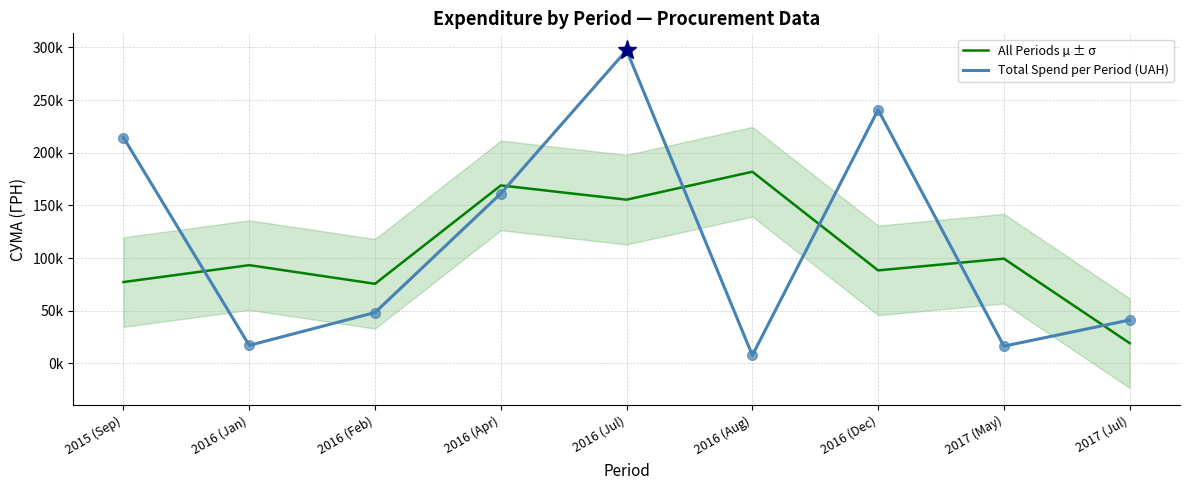

What value does the All Periods µ ± σ series have at 2016 (Dec)?

88235.3